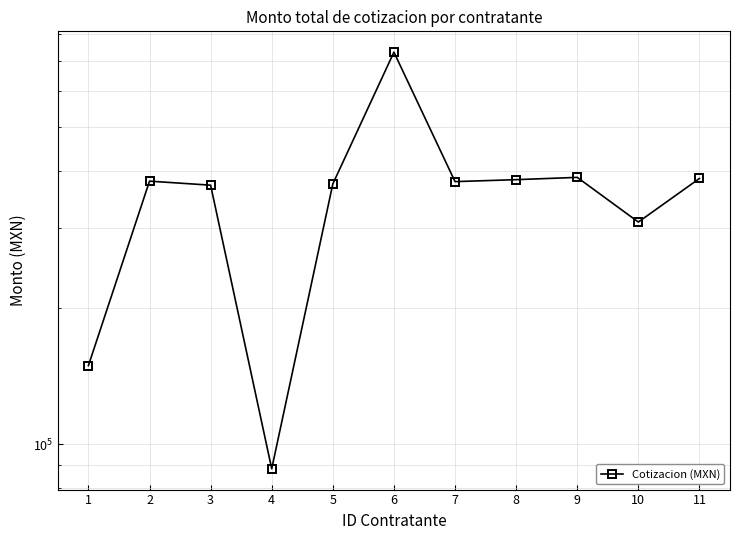

Which has a higher value, 4 or 10?

10